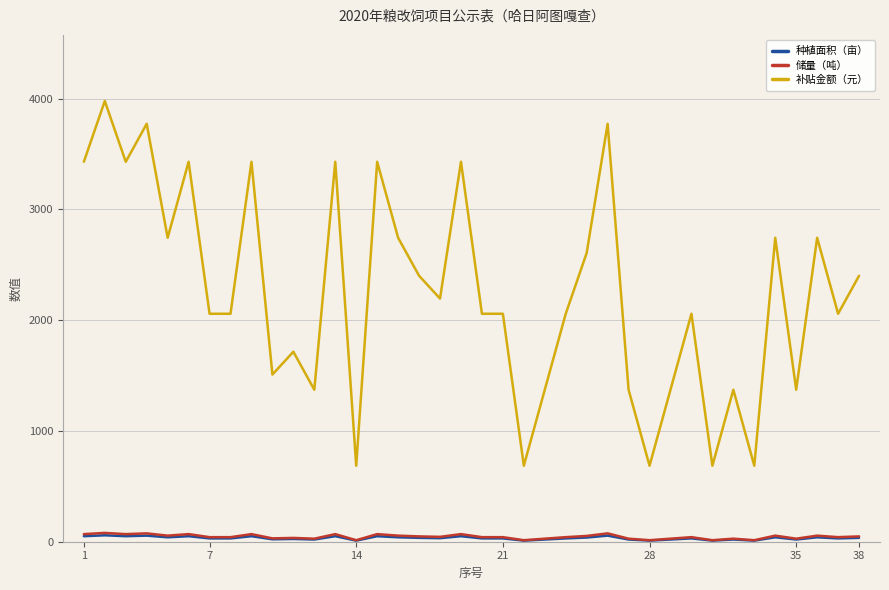

Which series has the widest spread of values?

补贴金额（元）